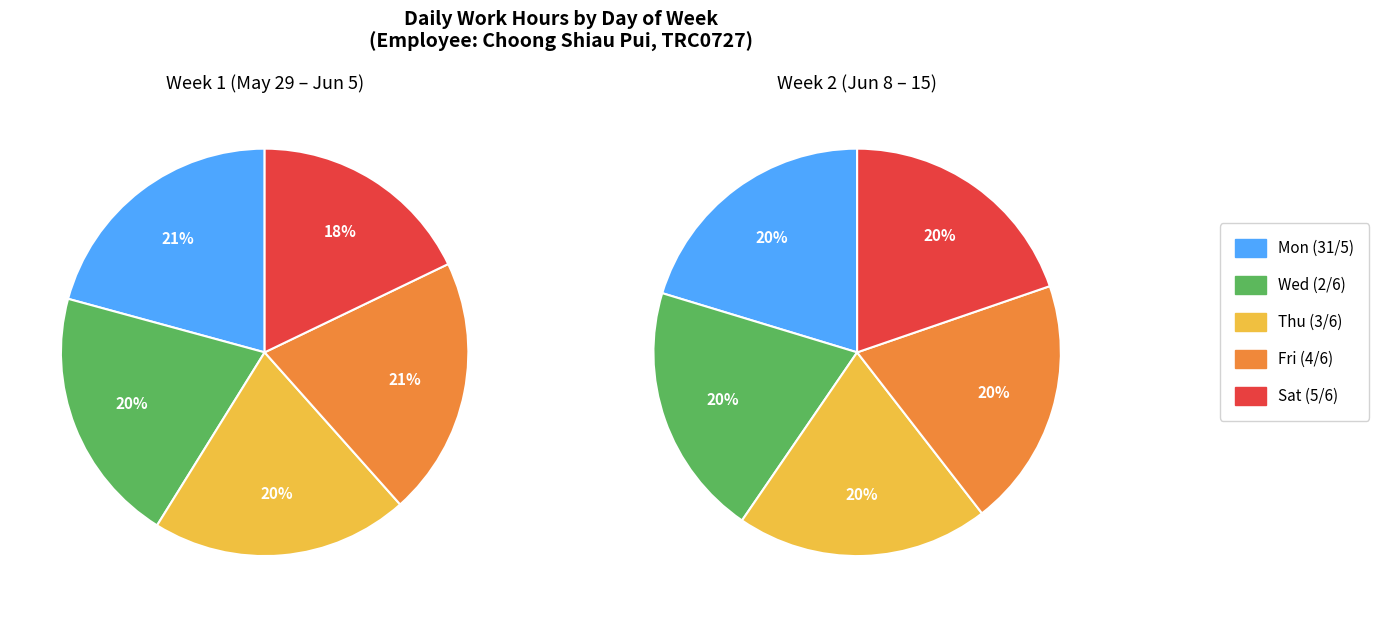

To the nearest percent, what is the combined percentage of Fri and Mon?

41%